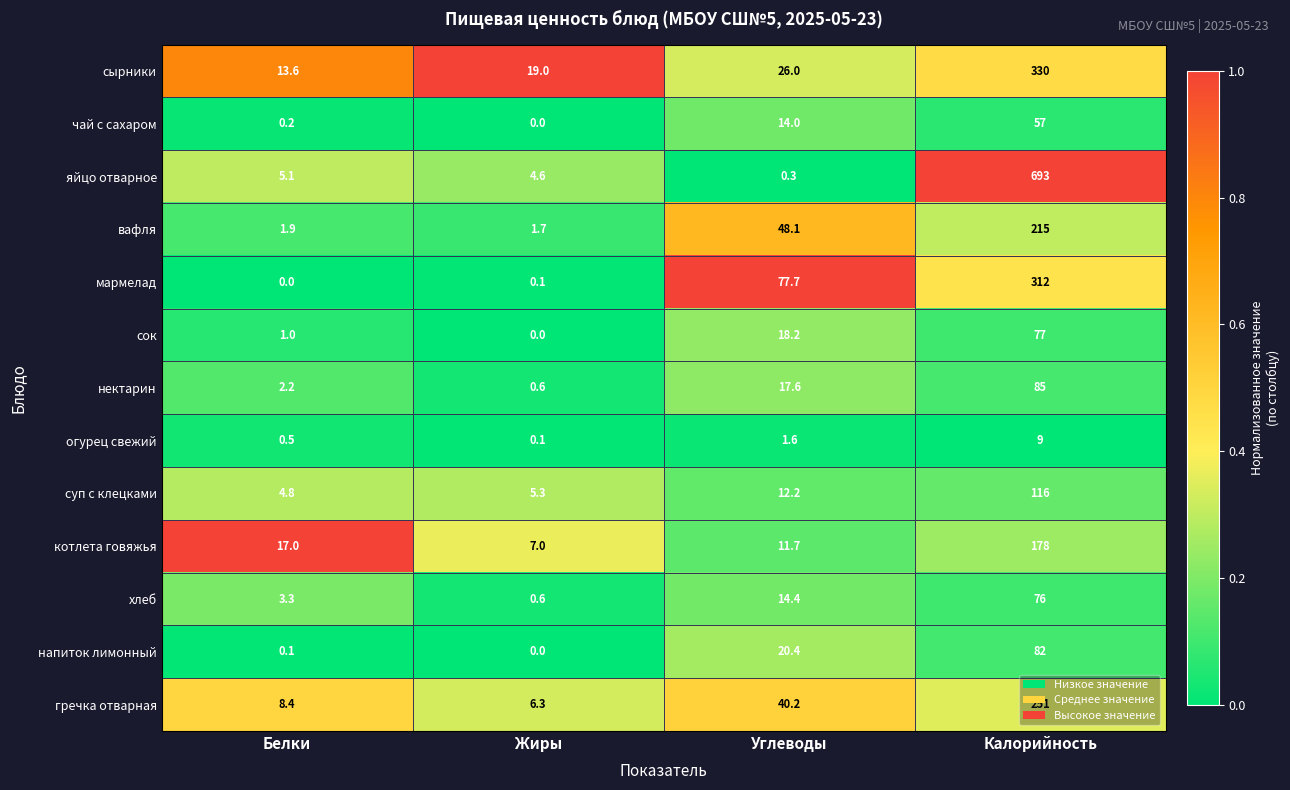

Which series has the largest total across all categories?

яйцо отварное